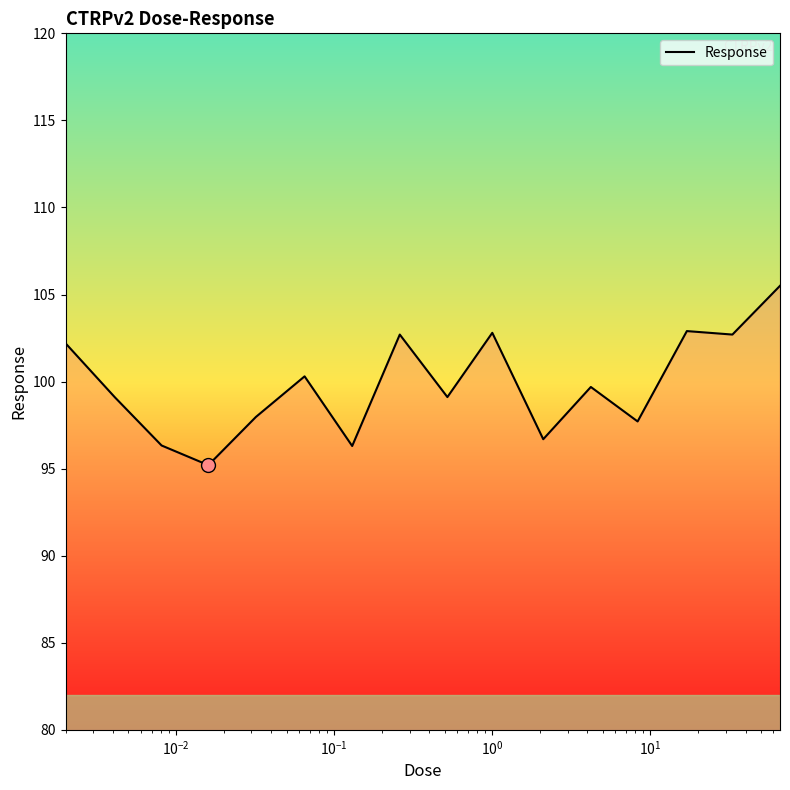

What is the difference between the maximum and minimum values?

10.3